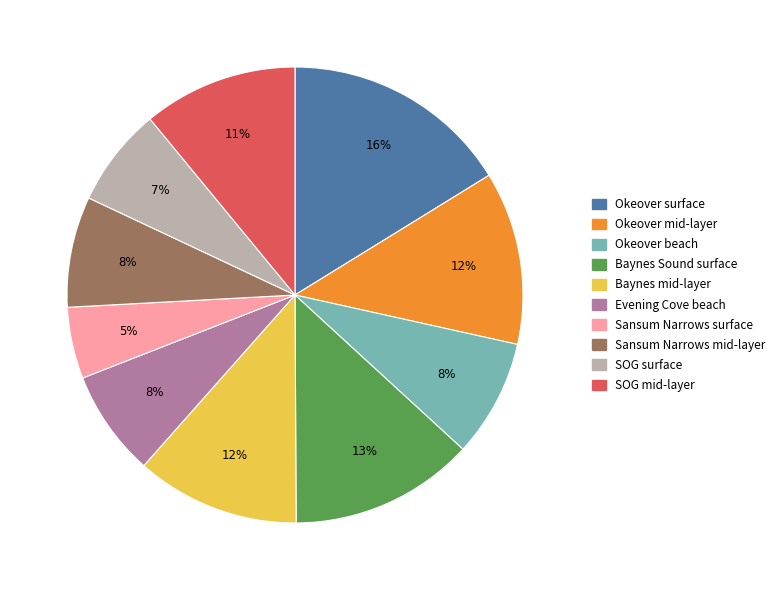

Is the sum of Okeover mid-layer and Sansum Narrows surface greater than half?

No